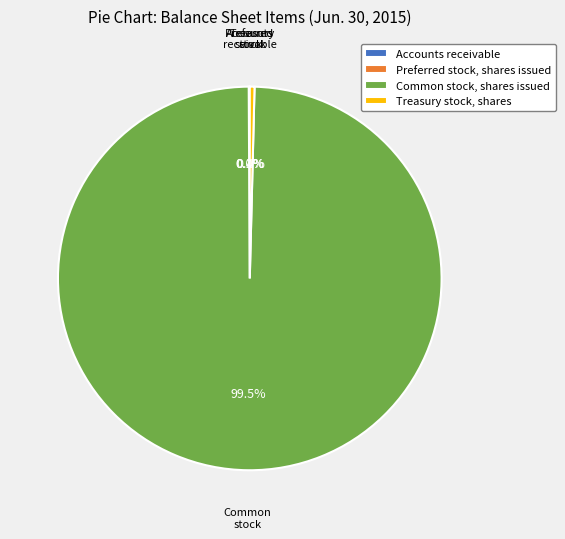

What is the largest slice in the pie chart?

Common stock, shares issued